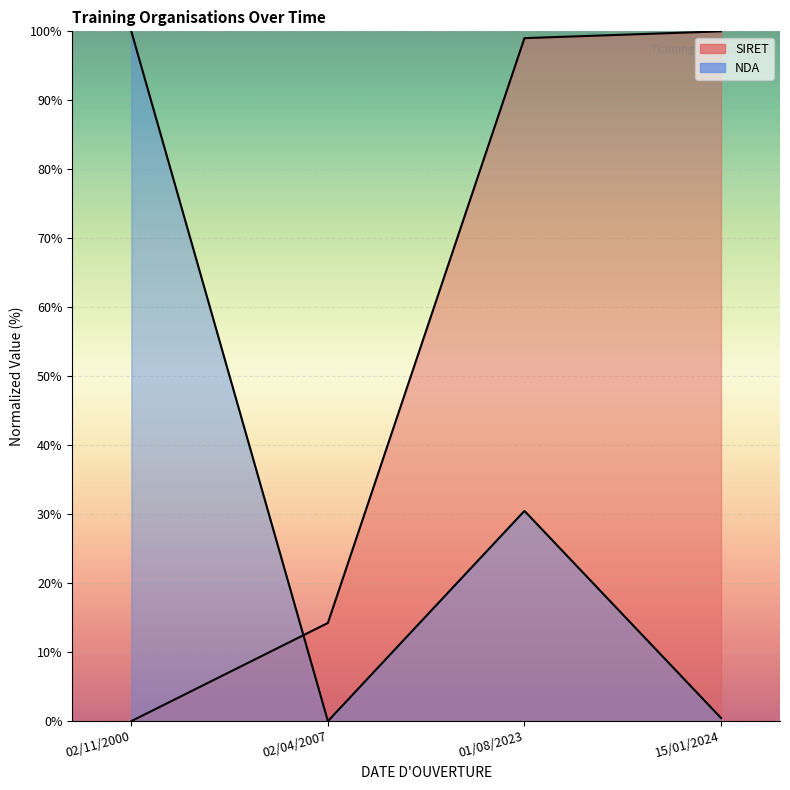

The value of NDA at 01/08/2023 is 30.5. True or false?

True